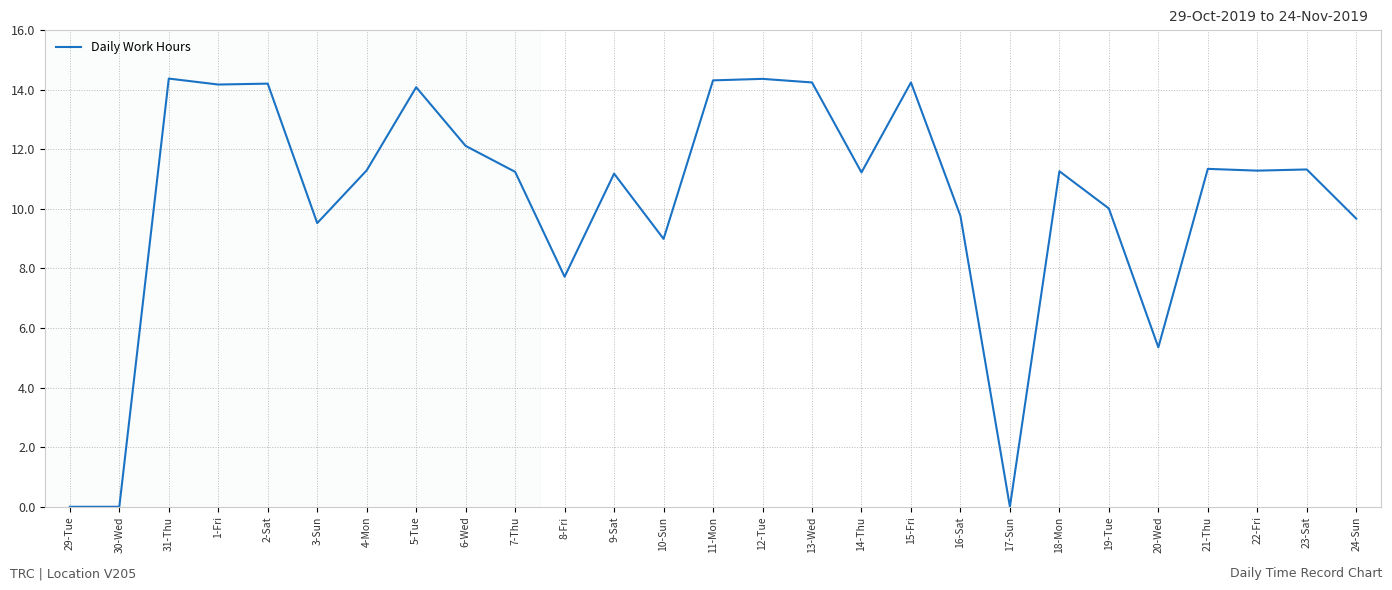

At which label is the value closest to 7?

8-Fri